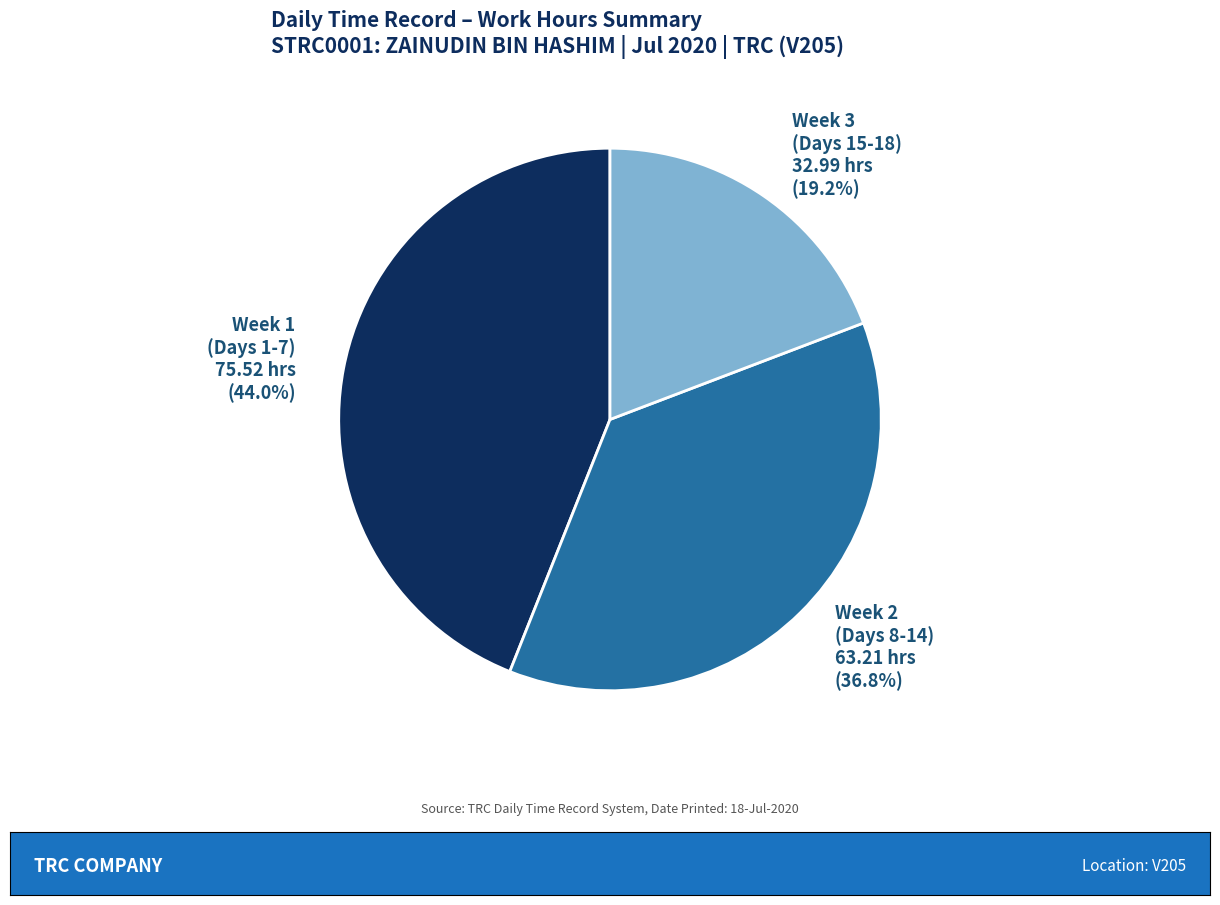

Between Week 2 (Days 8-14) and Week 3 (Days 15-18), which is larger?

Week 2 (Days 8-14)